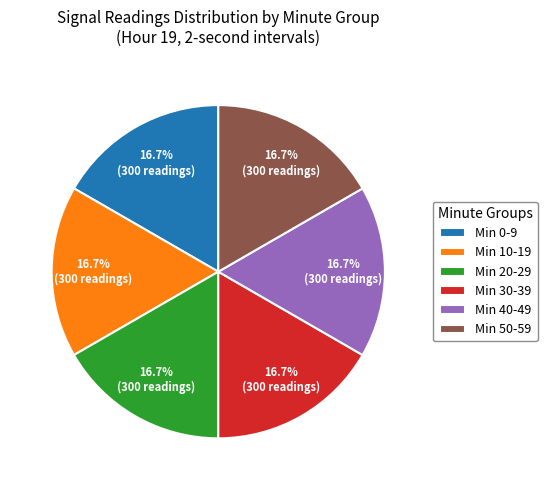

Combined, do Min 50-59 and Min 10-19 account for over 50%?

No